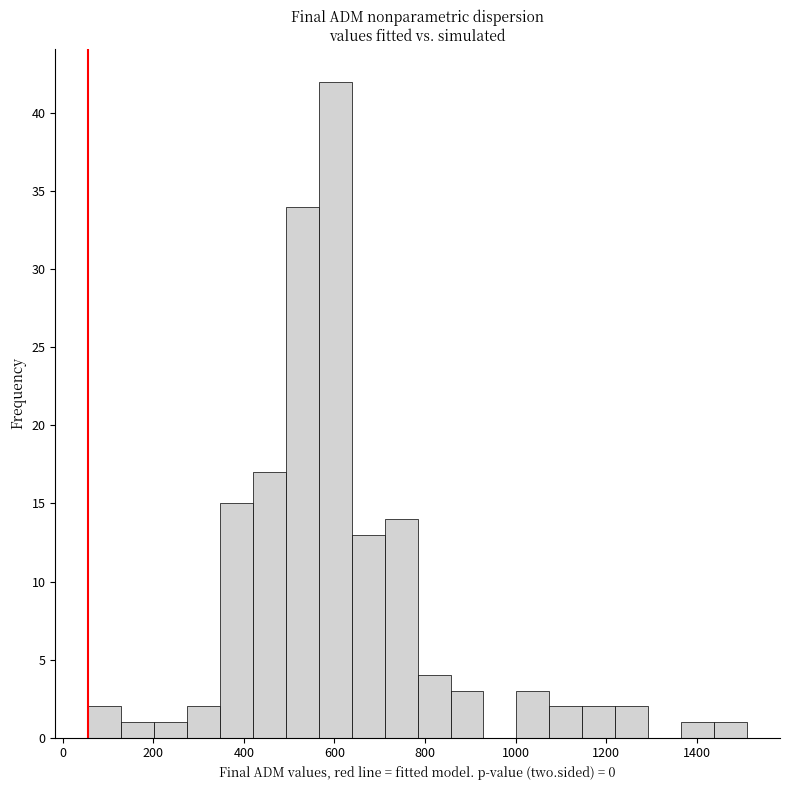

Read against the x-axis, roughly where is the centre of the tallest bar?

600